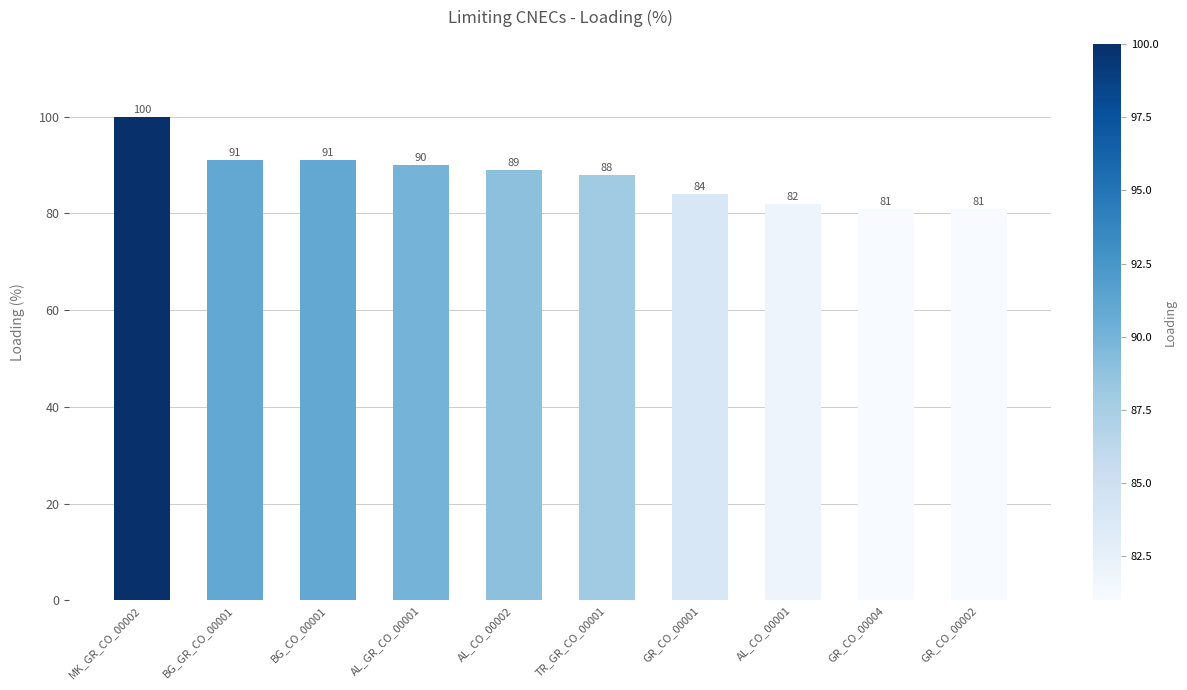

How many bars are there in total?

10